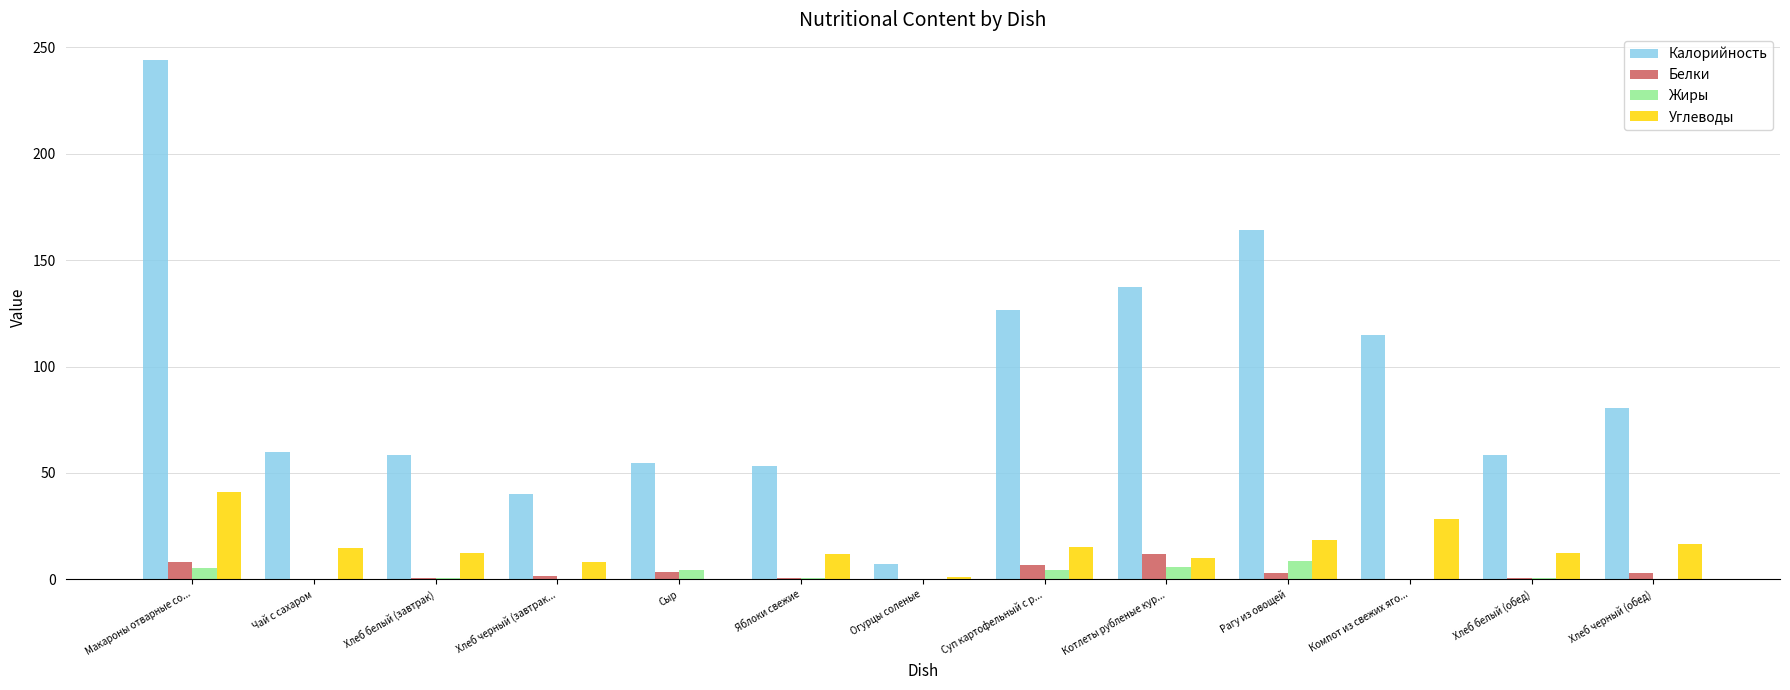

What value does the Калорийность series have at Рагу из овощей?

164.1